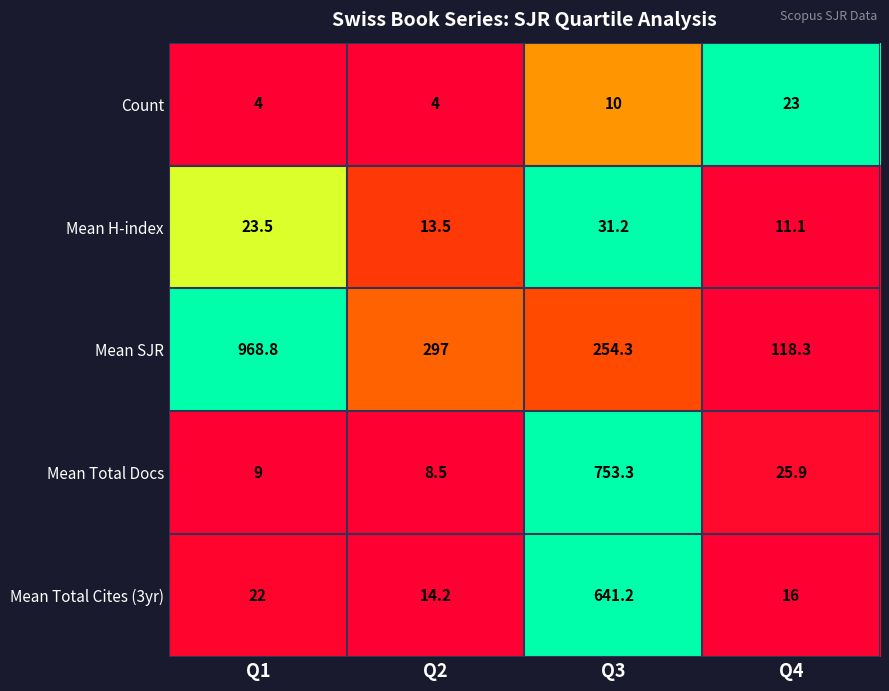

Reading left to right, transcribe all the data shown in this chart.

Count: 4.0	4.0	10.0	23.0
Mean H-index: 23.5	13.5	31.2	11.1
Mean SJR: 968.8	297.0	254.3	118.3
Mean Total Docs: 9.0	8.5	753.3	25.9
Mean Total Cites (3yr): 22.0	14.2	641.2	16.0